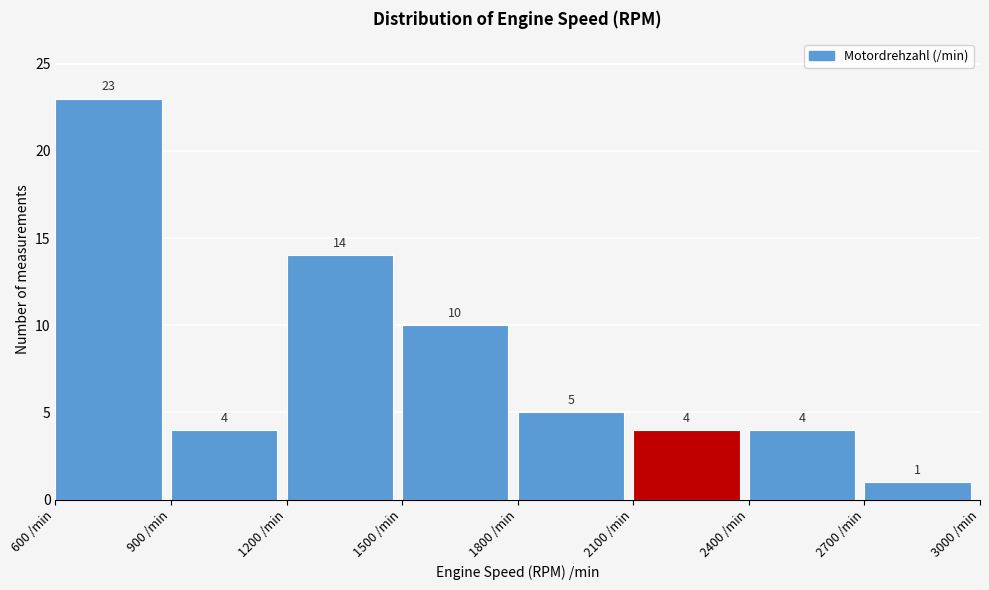

How tall is the bar that spans 2400 to 2700 on the x-axis?

4